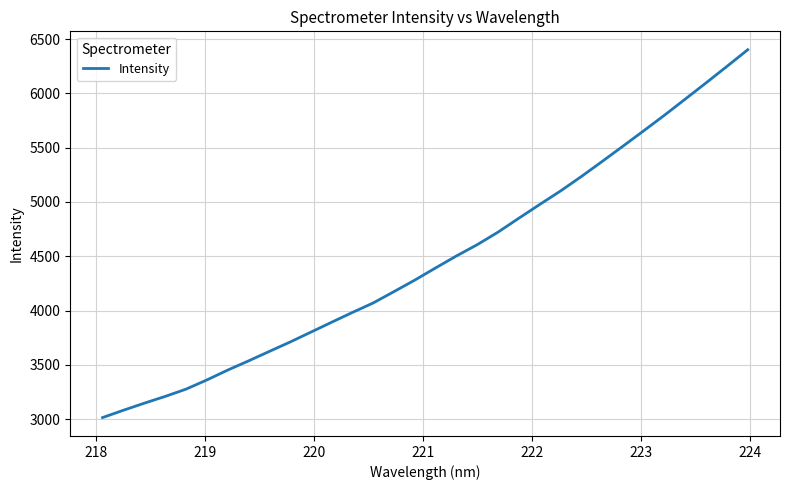

Reading left to right, transcribe all the data shown in this chart.

3013.7	3081.0	3146.0	3208.2	3275.1	3359.7	3450.5	3535.2	3622.7	3709.3	3800.6	3892.2	3982.5	4070.1	4175.0	4280.9	4393.3	4503.3	4607.2	4723.0	4851.1	4977.4	5101.7	5234.7	5373.4	5514.2	5656.3	5800.1	5948.7	6097.8	6249.0	6402.4